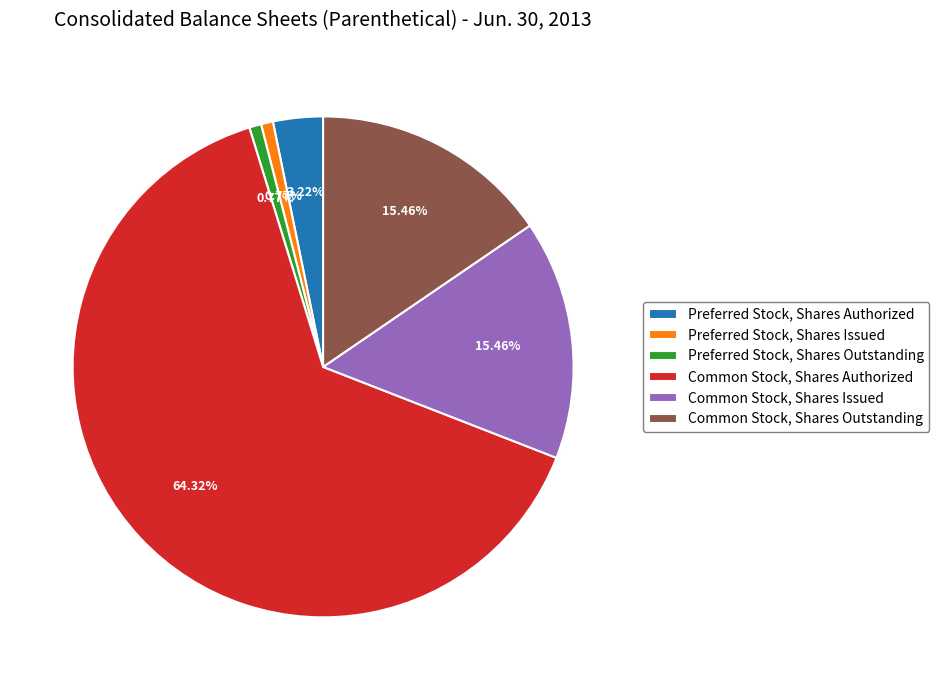

The Common Stock, Shares Issued slice represents 3% of the pie. True or false?

False